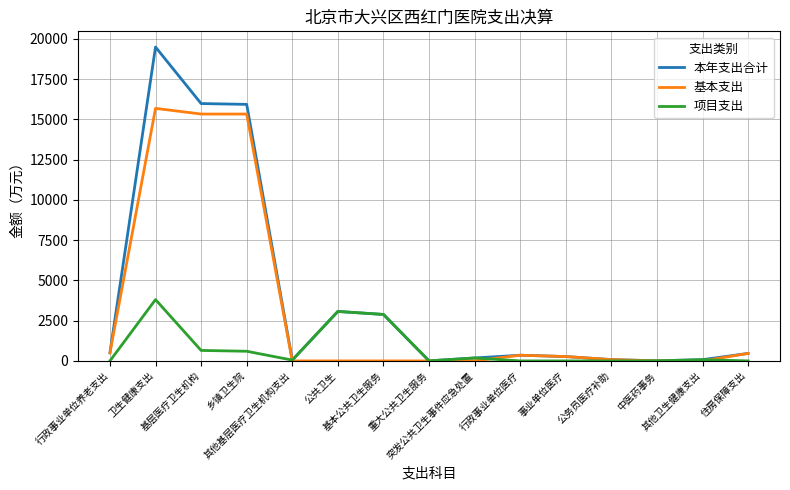

Where does the 本年支出合计 series first go above 353?

行政事业单位养老支出